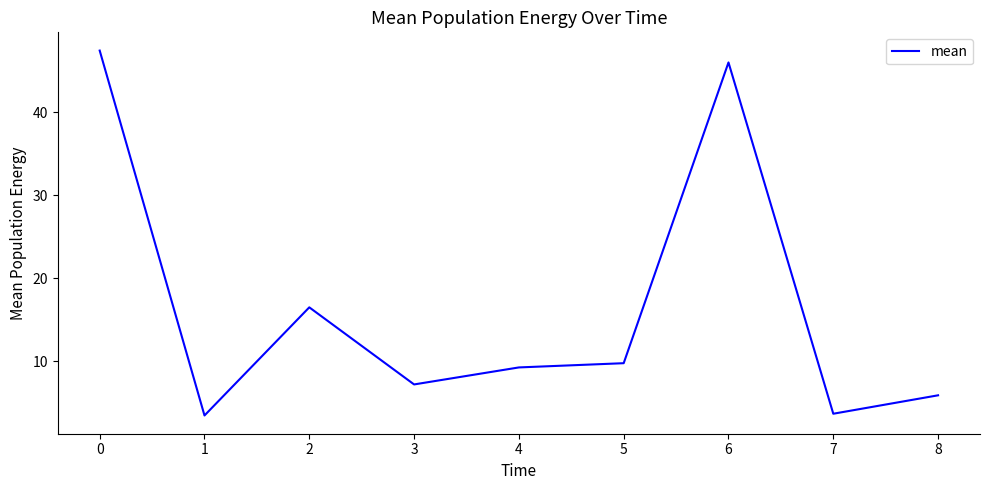

How many lines are shown in the chart?

1